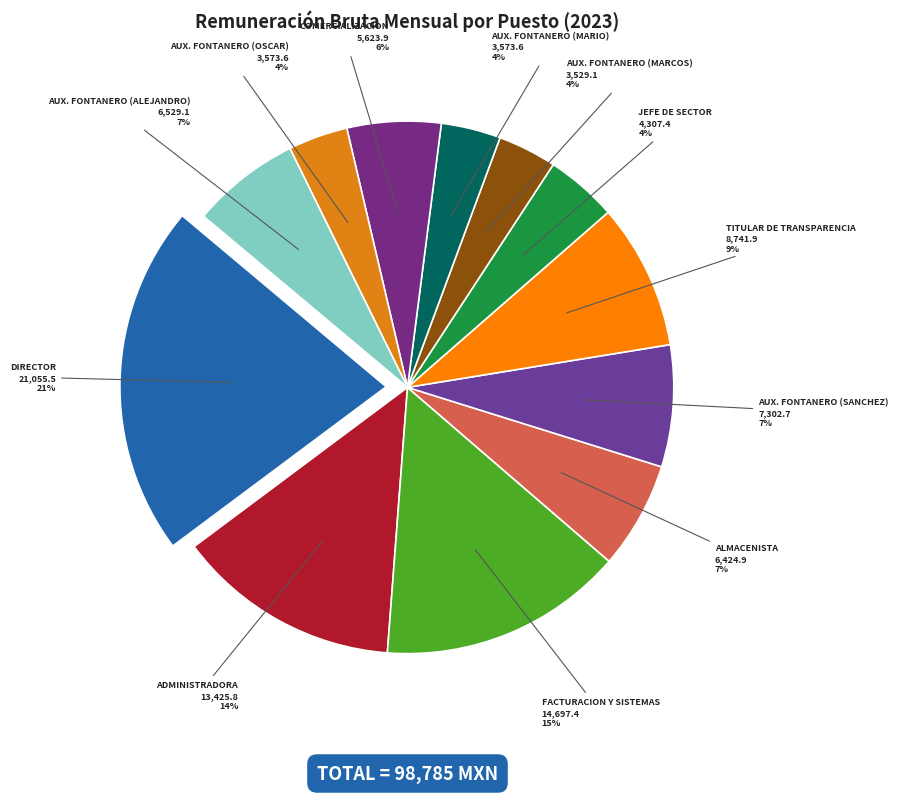

Which category has the smallest portion of the pie?

AUX. FONTANERO (MARCOS)